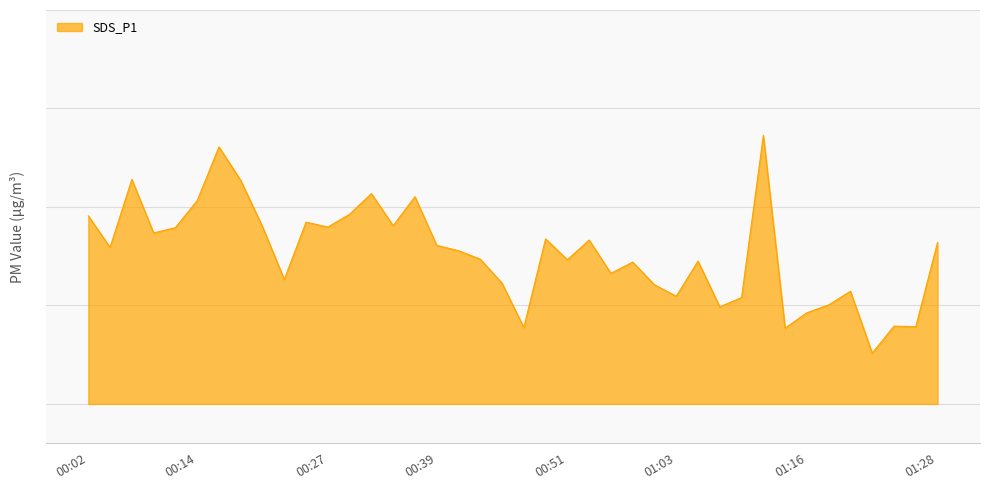

Does the chart have visible grid lines?

Yes